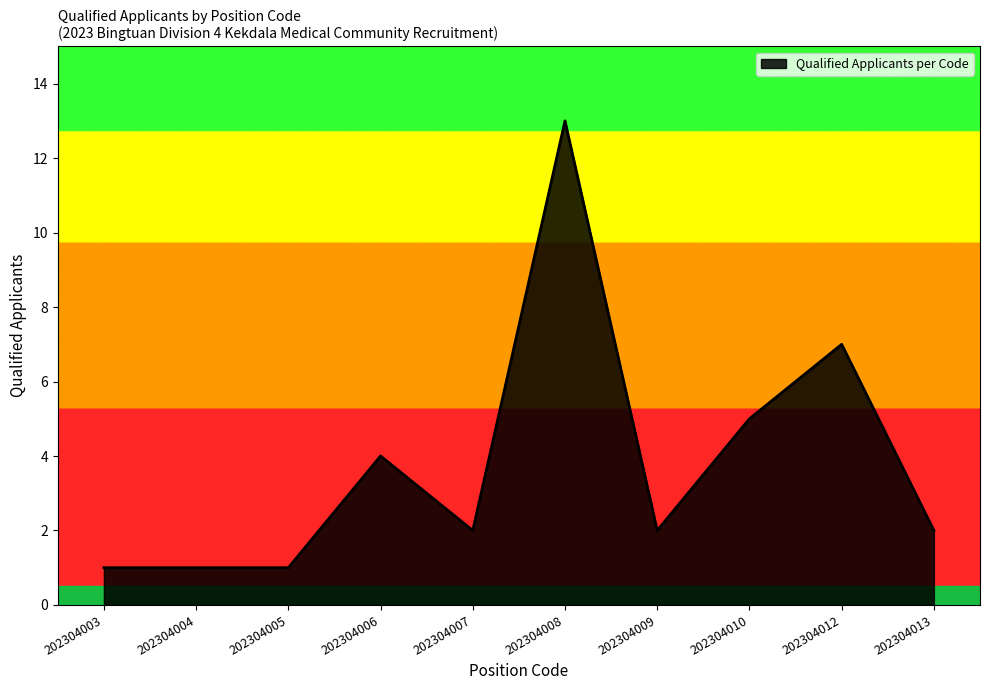

Between 202304012 and 202304005, which is larger?

202304012